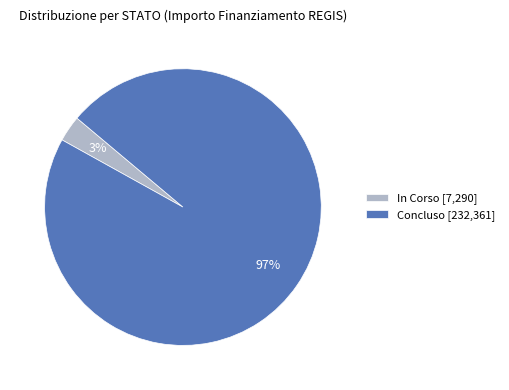

What percentage is the In Corso [7,290] slice, to the nearest percent?

3%